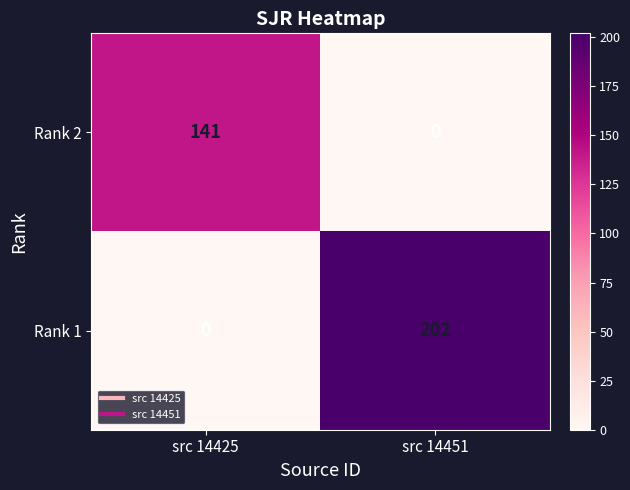

The value of Rank 2 at src 14425 is 141. True or false?

True